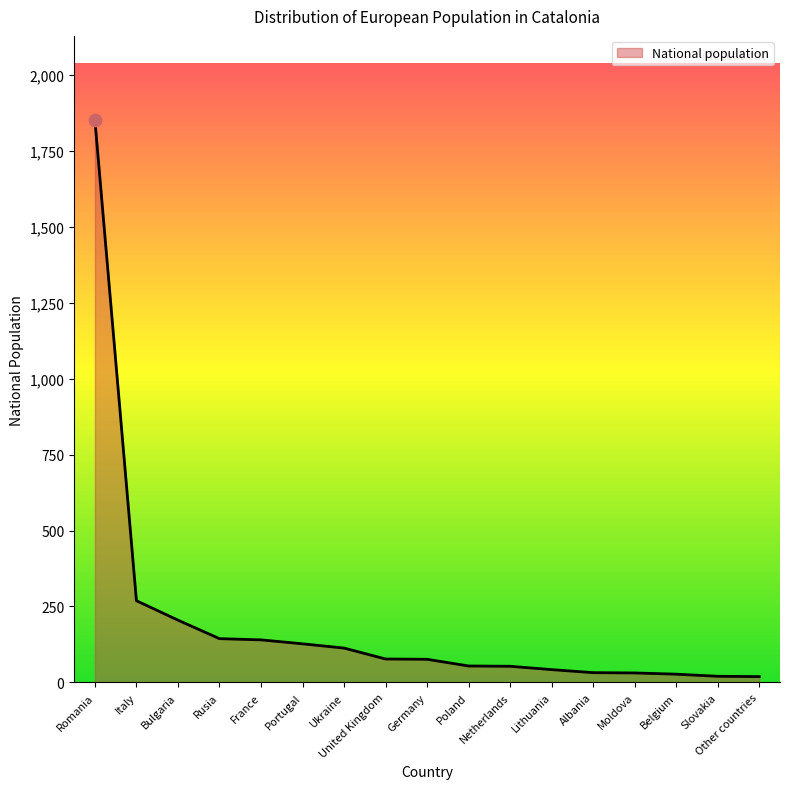

What is the change in value from Bulgaria to Portugal?

-78